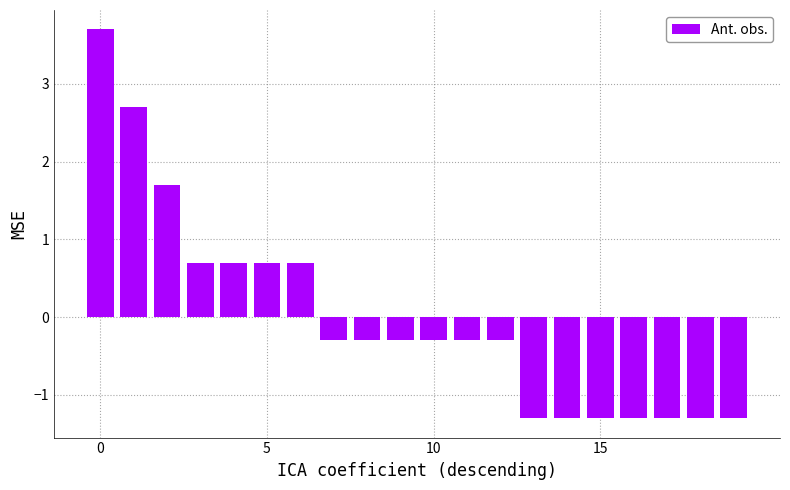

What is the difference between the maximum and second lowest values?

5.0